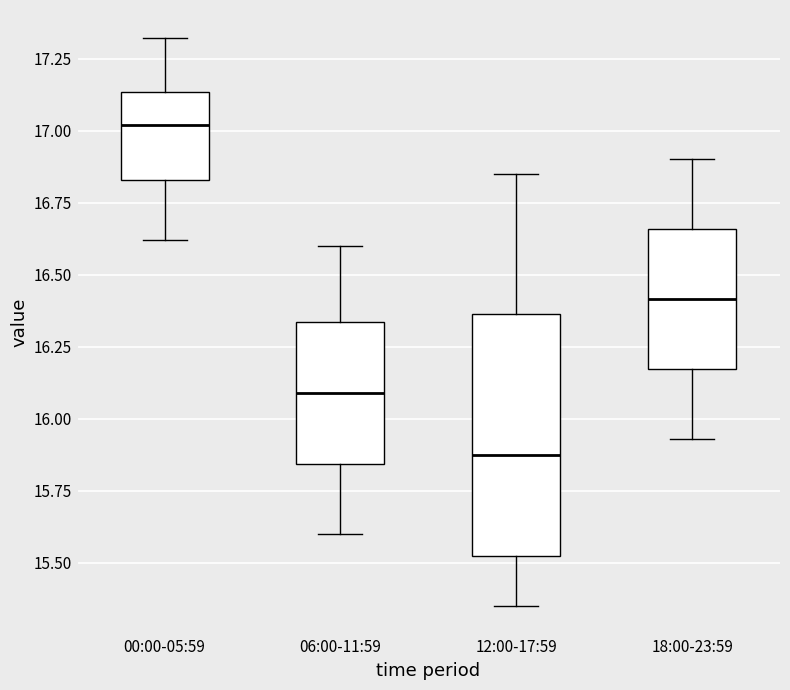

Which box's median line is the highest?

00:00-05:59